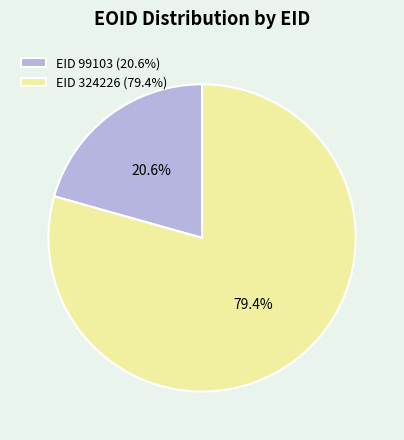

Which slice is the largest?

EID 324226 (79.4%)